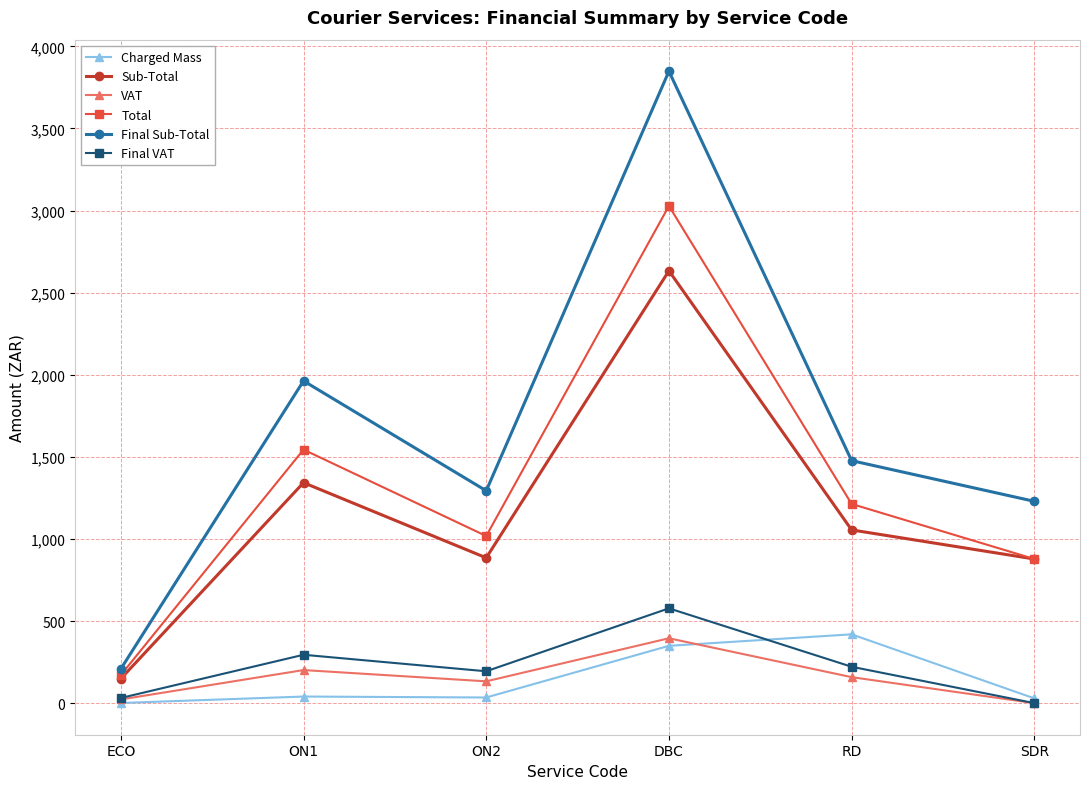

How many lines are shown in the chart?

6